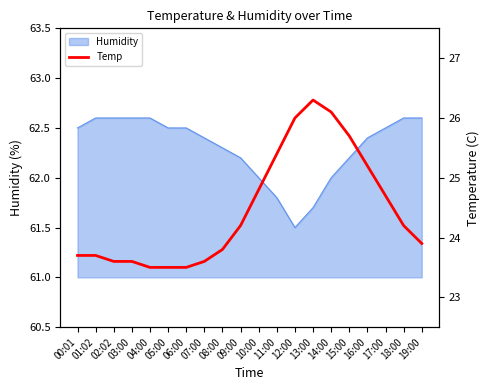

At which category does the chart reach its peak across all series?

13:00